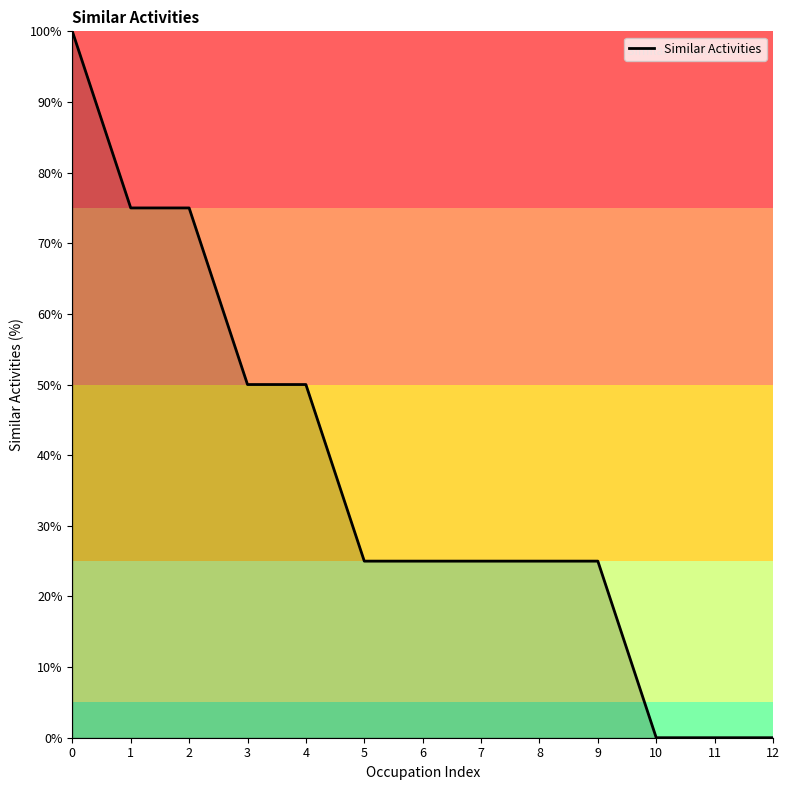

Reading left to right, what are all the values shown in this chart?

100	75	75	50	50	25	25	25	25	25	0	0	0